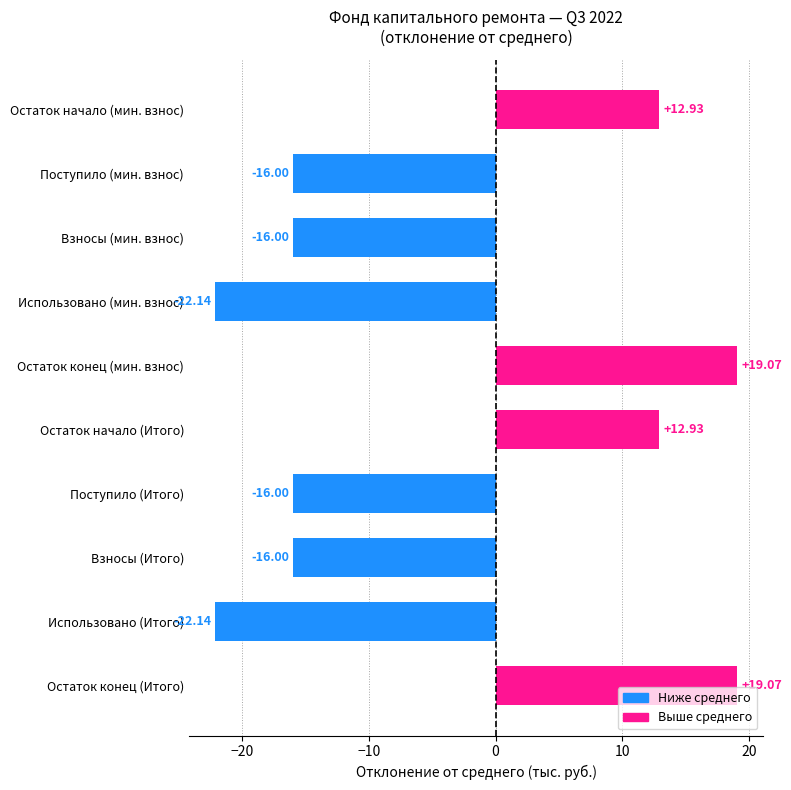

What is the difference between the values at Использовано (мин. взнос) and Остаток конец (Итого)?

41.2